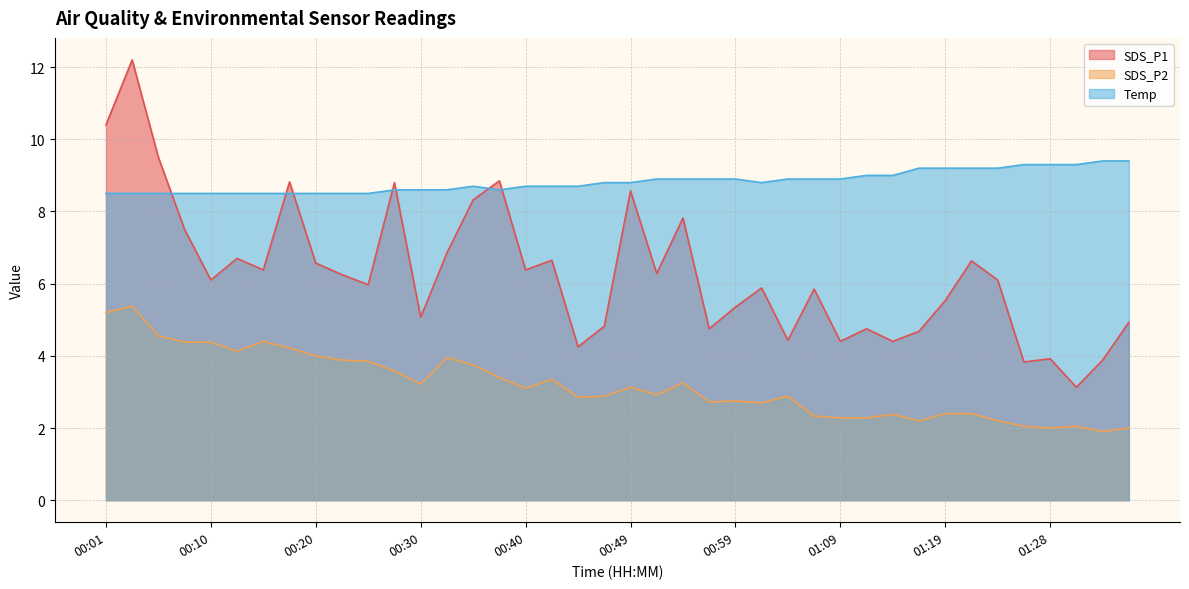

Between 01:21 and 01:26, which series saw the biggest shift?

SDS_P1